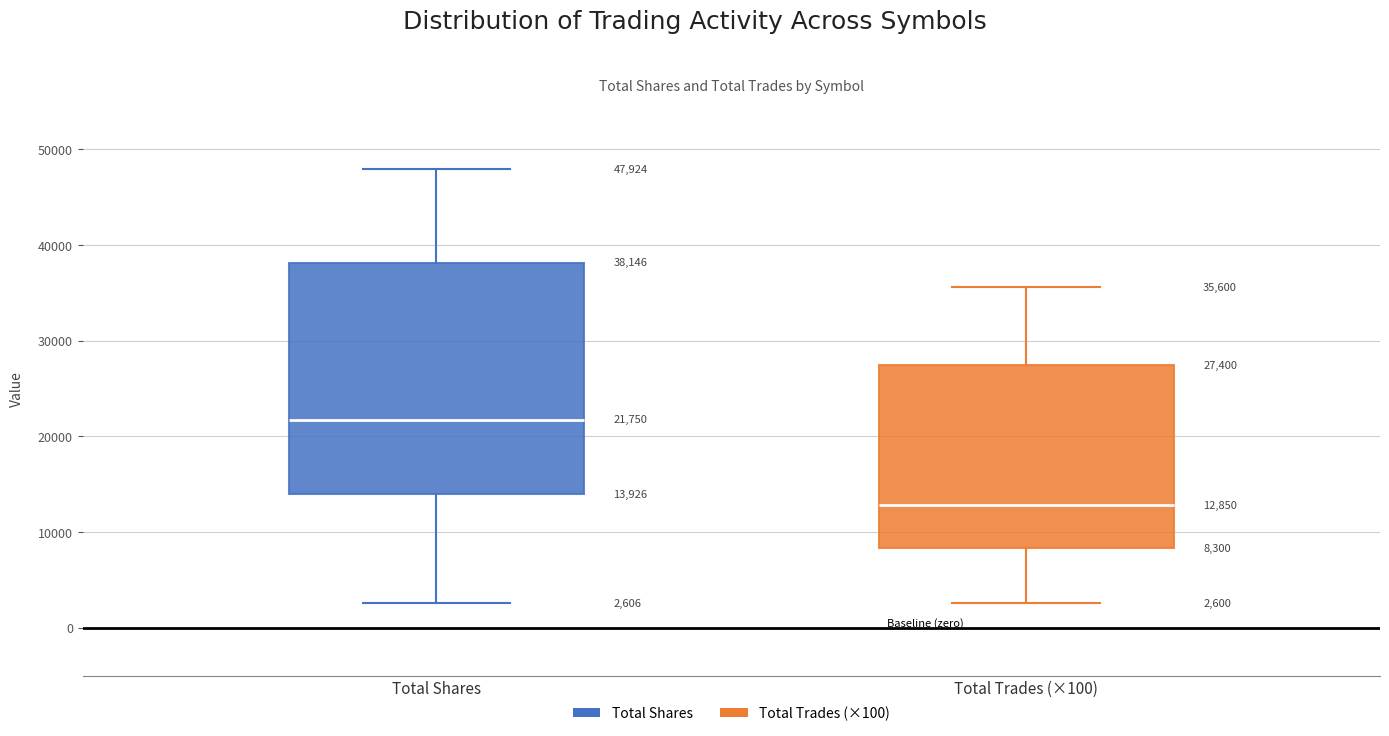

Comparing the boxes themselves (not the whiskers), which one is the tallest?

Total Shares